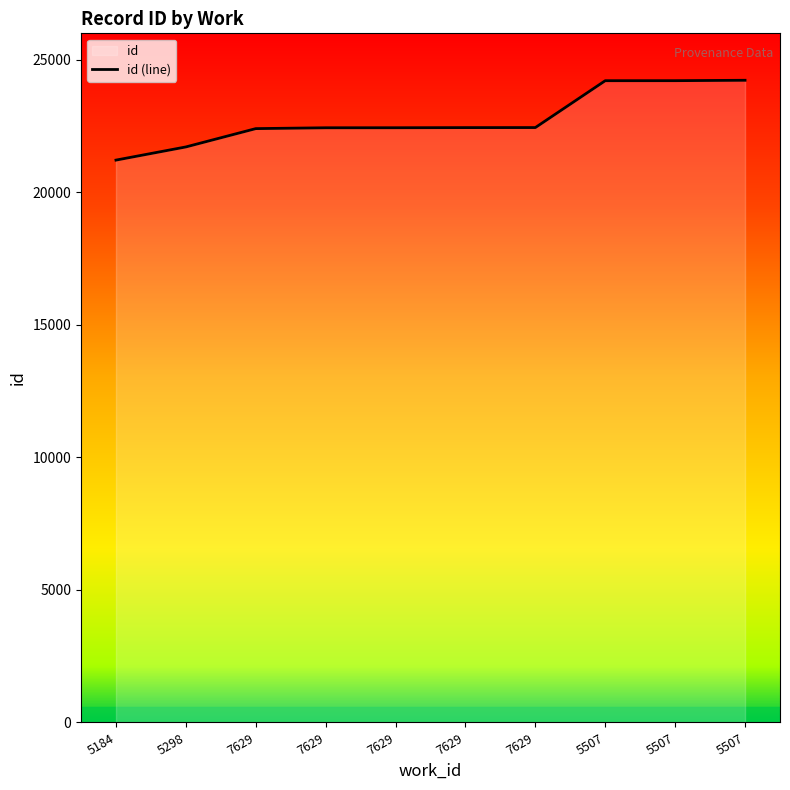

List the labels in order of value, smallest first.

5184, 5298, 7629, 7629, 7629, 7629, 7629, 5507, 5507, 5507